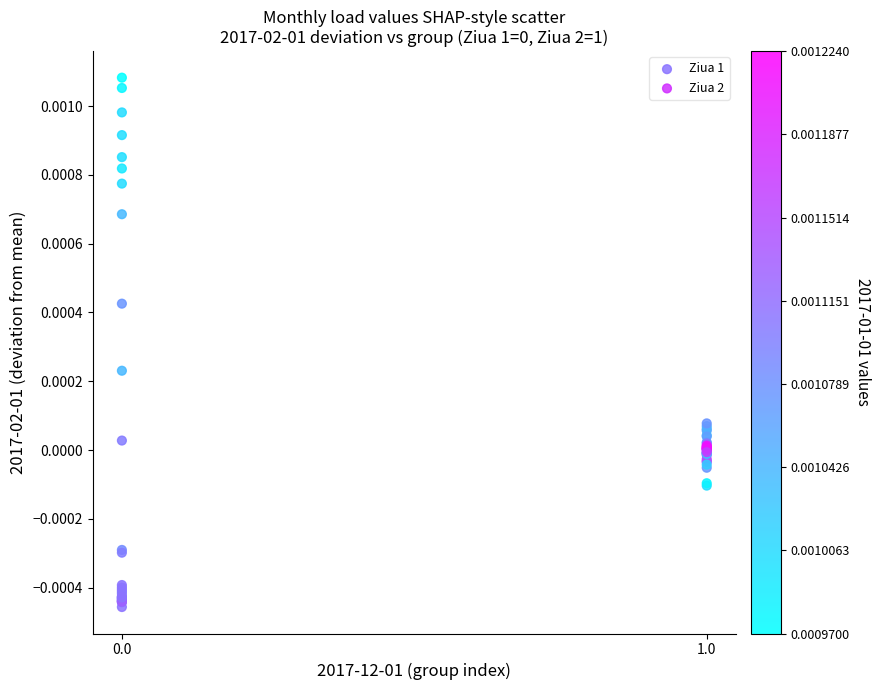

Which series has the widest spread of Y values?

Ziua 1